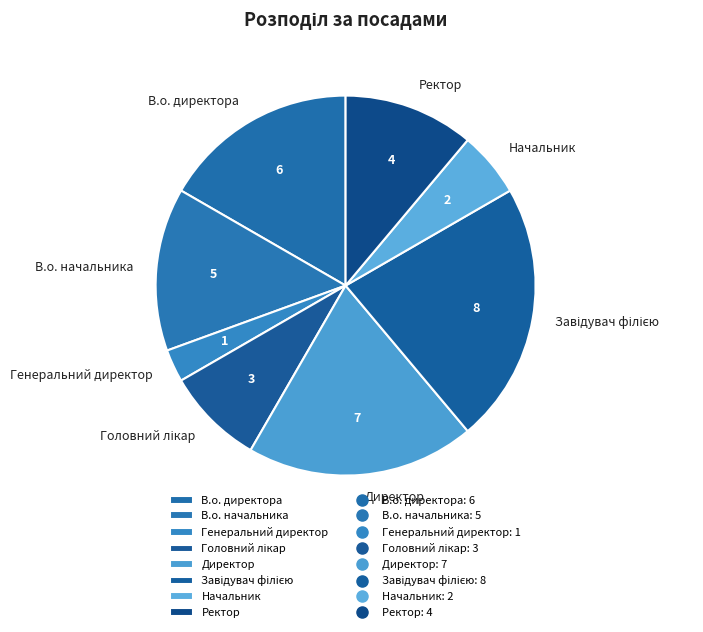

Is there a majority slice in this chart?

No